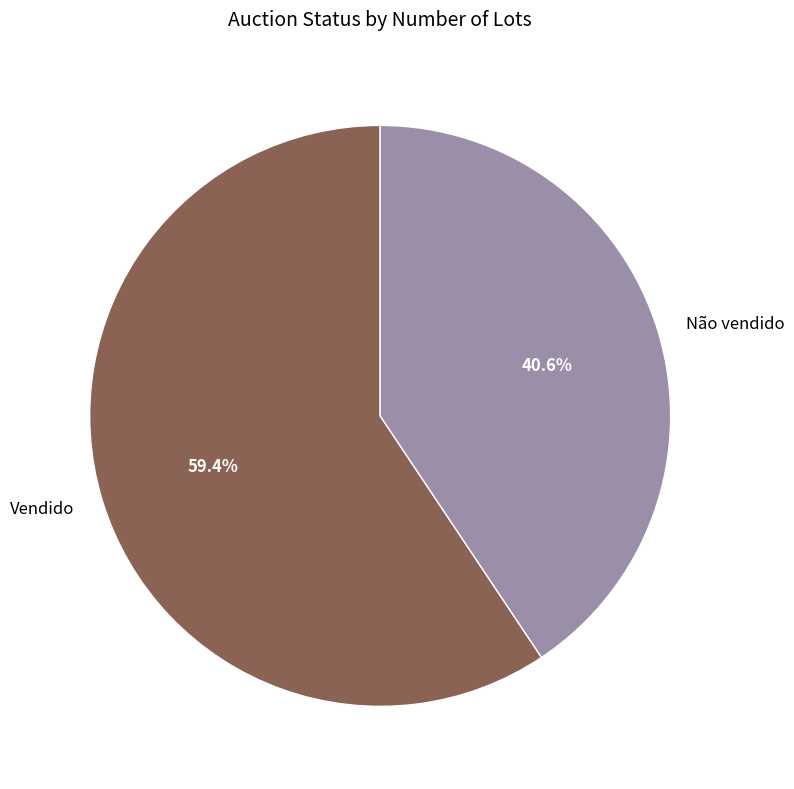

Is there any slice that represents more than half of the pie?

Yes